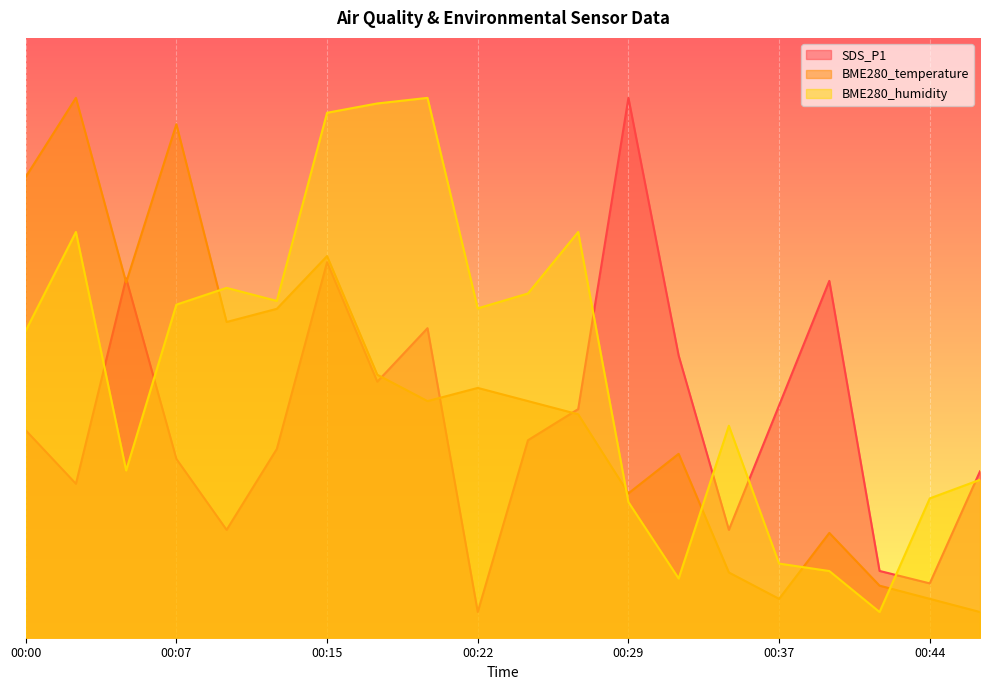

True or false: SDS_P1 has a value of 27.1 at 00:37.

True